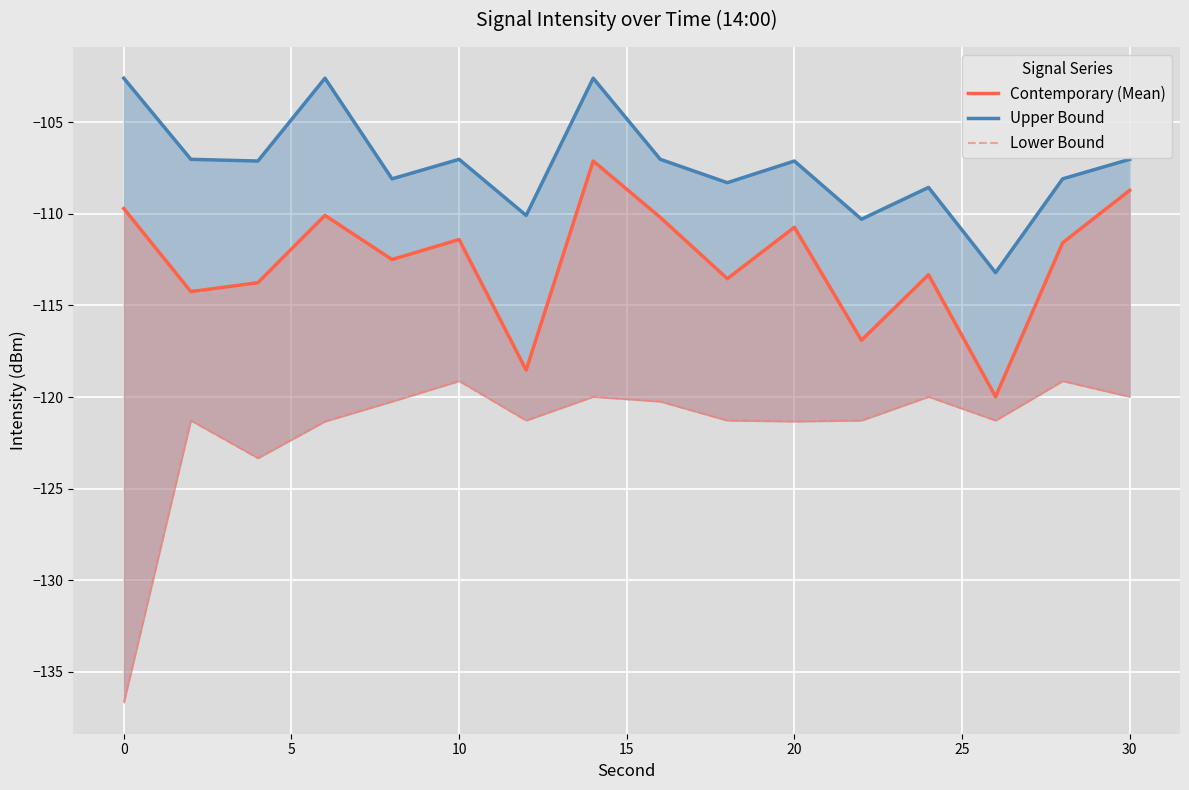

Reading right to left, list all the values displayed in this chart.

Contemporary (Mean): -108.7	-111.6	-120.0	-113.3	-116.9	-110.7	-113.5	-110.2	-107.1	-118.5	-111.4	-112.5	-110.1	-113.8	-114.2	-109.7
Upper Bound: -107.0	-108.1	-113.2	-108.6	-110.3	-107.1	-108.3	-107.0	-102.6	-110.1	-107.0	-108.1	-102.6	-107.1	-107.0	-102.6
Lower Bound: -120.0	-119.1	-121.3	-120.0	-121.3	-121.3	-121.3	-120.2	-120.0	-121.3	-119.1	-120.2	-121.3	-123.3	-121.3	-136.7